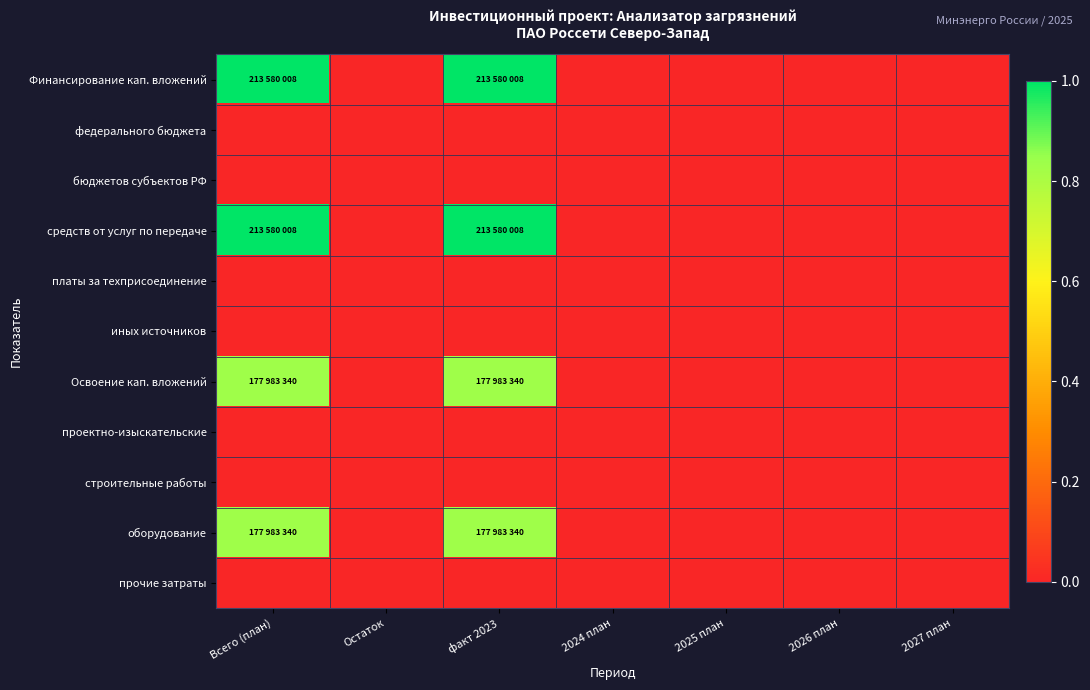

Which series has the largest total across all categories?

Финансирование кап. вложений